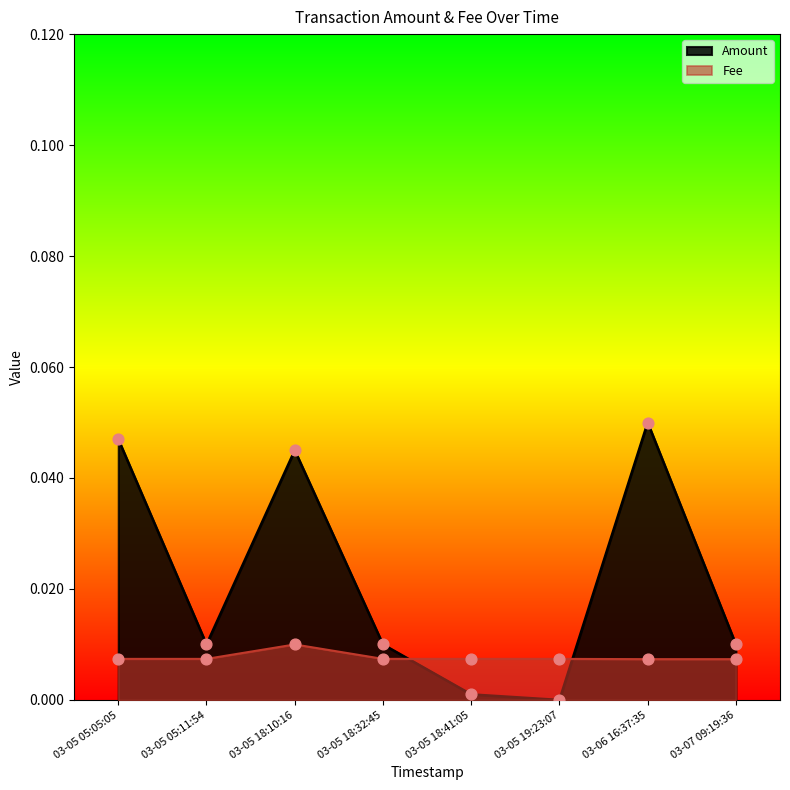

Is the value of Fee at 03-05 05:11:54 greater than the value of Amount at 03-07 09:19:36?

No